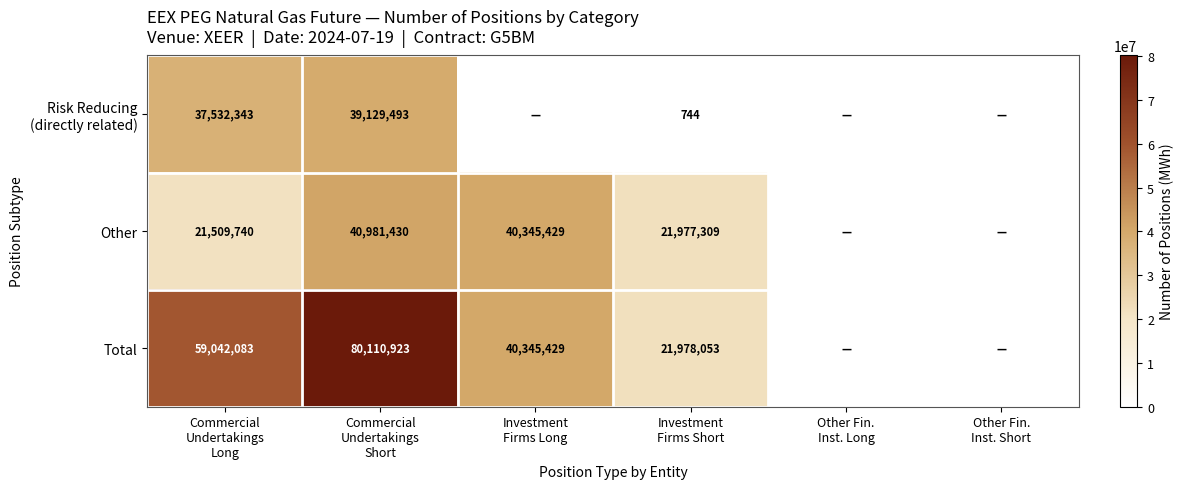

Is it true that Other equals 18645736 at Investment Firms Long?

False